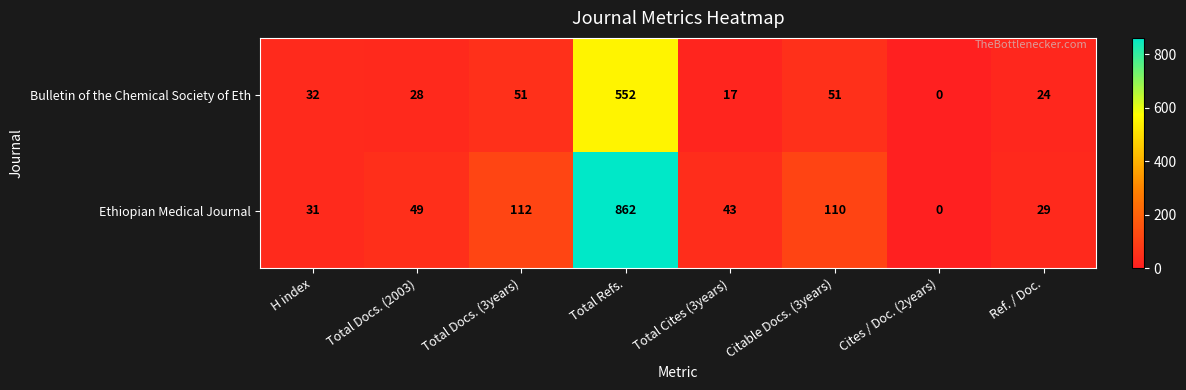

True or false: Ethiopian Medical Journal has a value of 39 at Ref. / Doc..

False